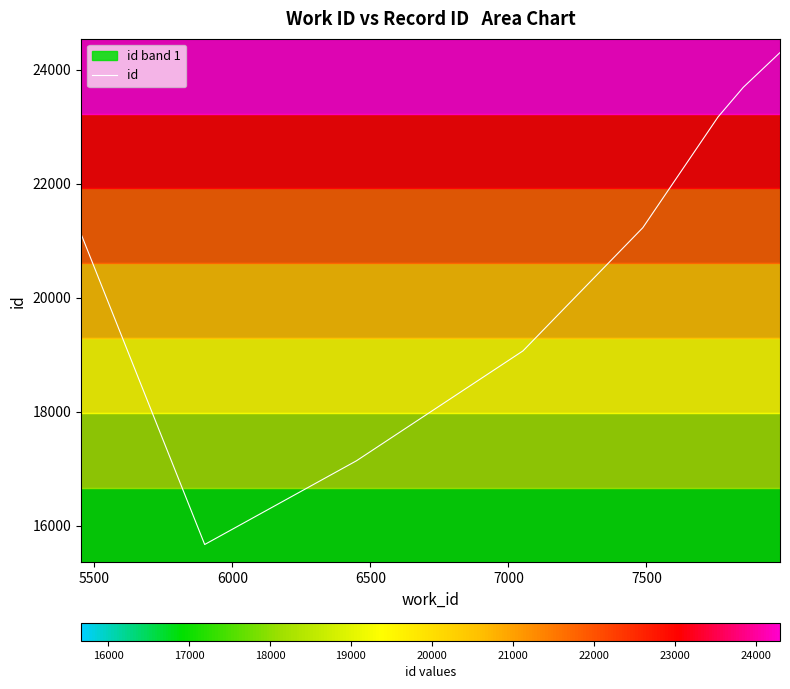

What is the maximum value for id?

24300